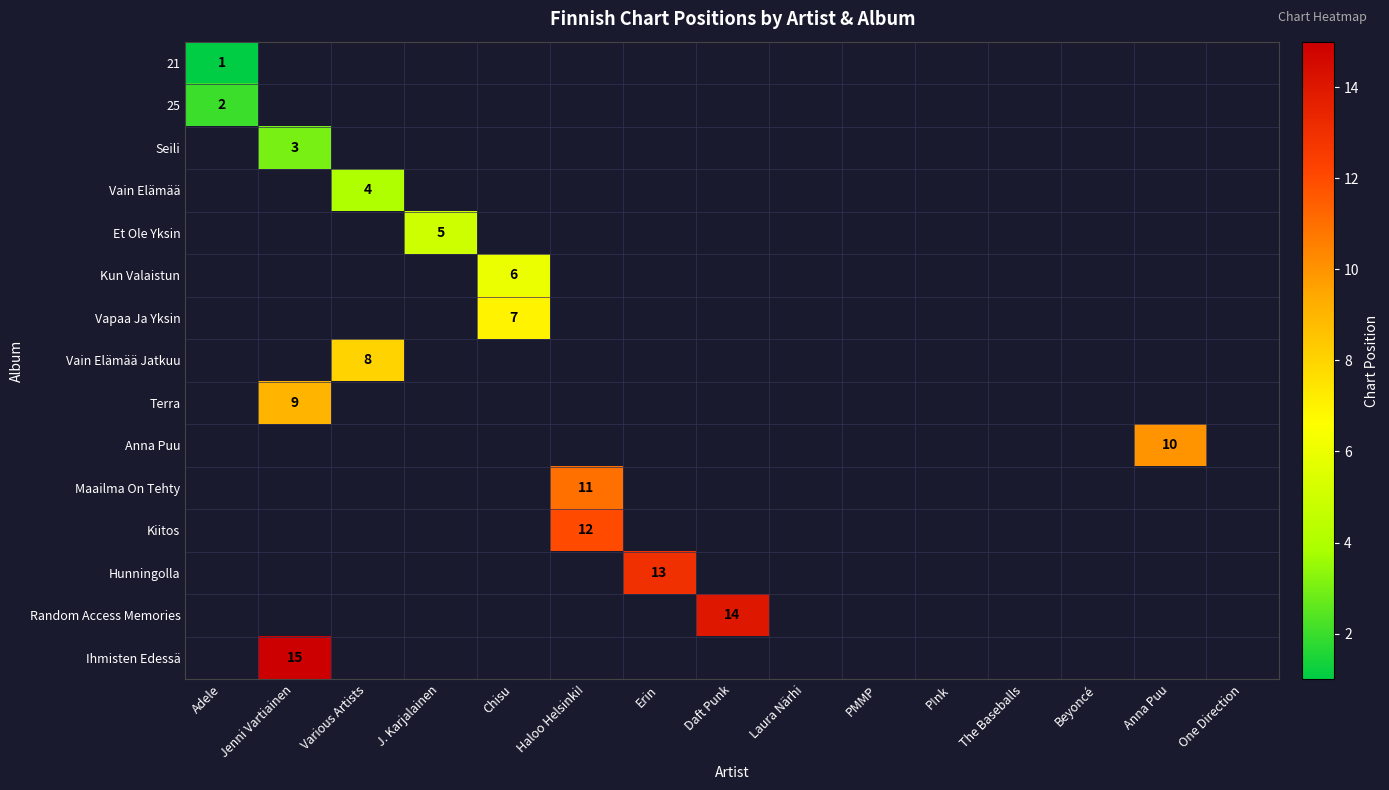

At how many categories does at least one series exceed 13?

2